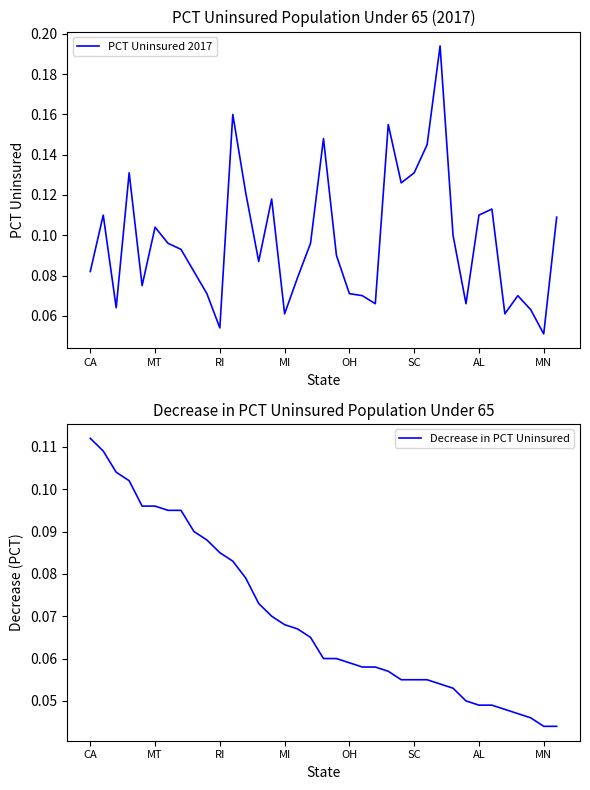

What are all the series names shown in the legend?

PCT Uninsured 2017, Decrease in PCT Uninsured